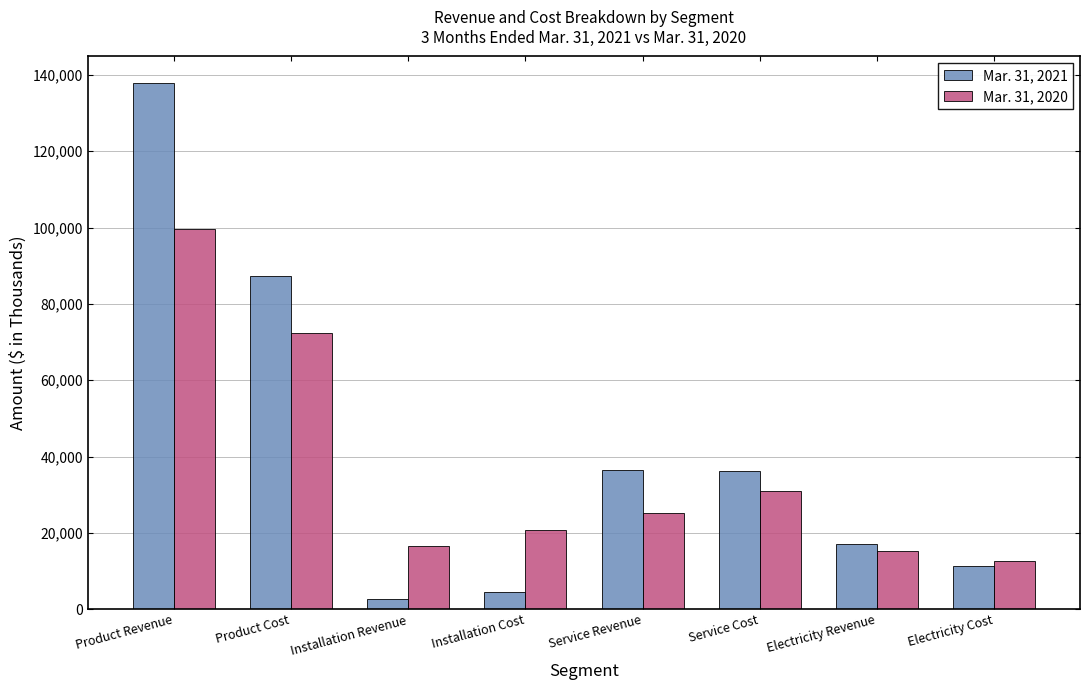

At which category is the sum across all series the highest?

Product Revenue